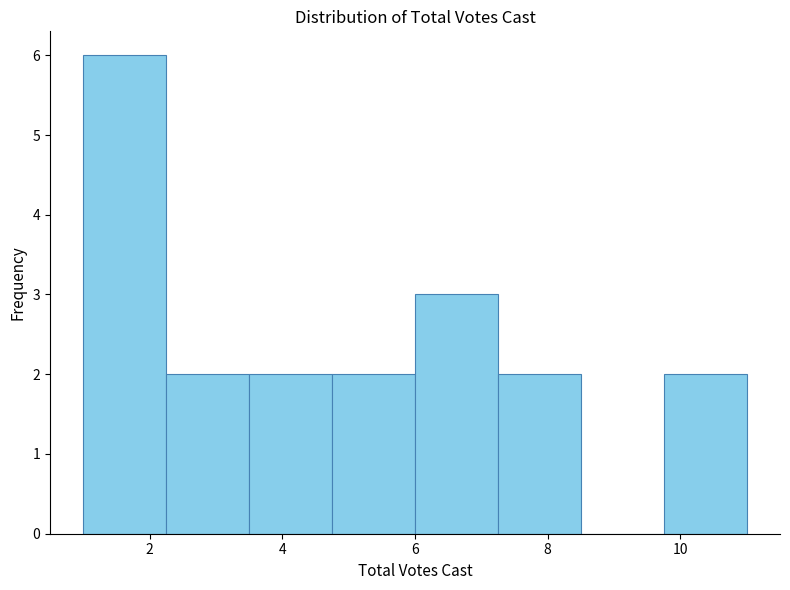

Over which range of the x-axis is the bar tallest?

1.00 to 2.25